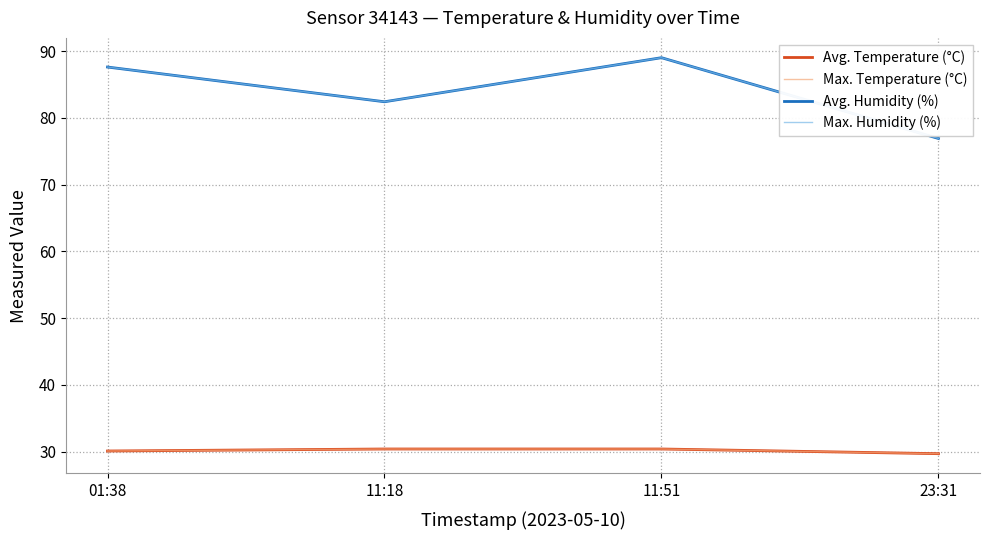

Does the chart display data point markers on the line(s)?

No